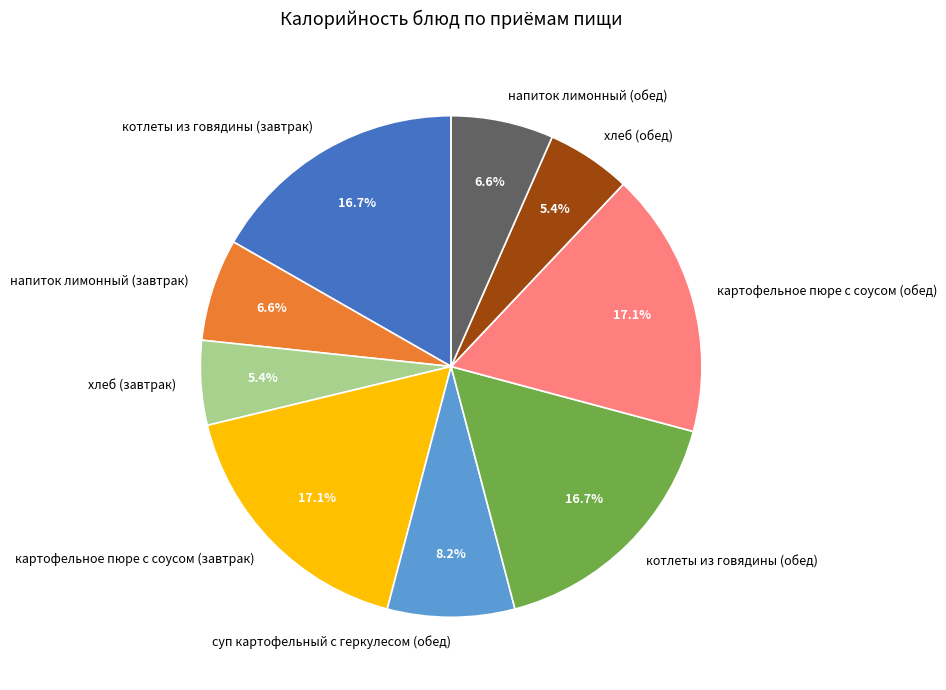

Is there any slice that represents more than half of the pie?

No